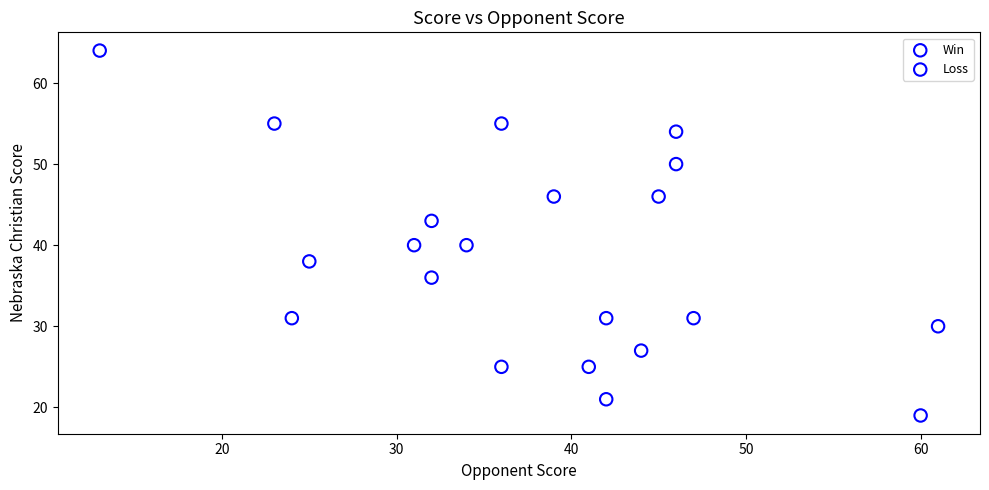

Which series has the largest Y range (max minus min)?

Win